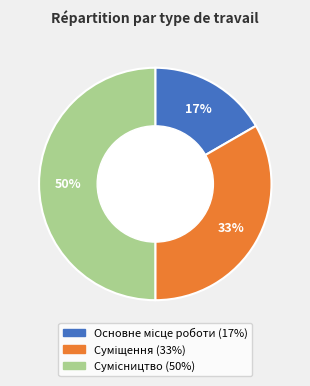

To the nearest percent, what is the average slice percentage?

33%